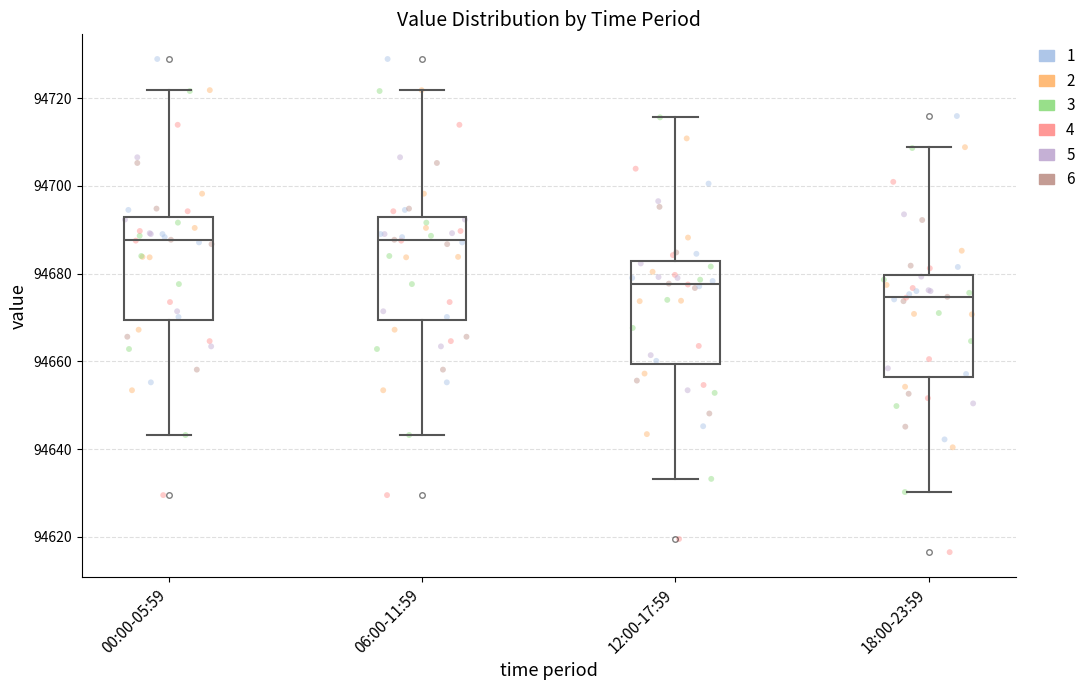

Reading left to right, read every box against the y-axis: the position of its median line, the range the box covers, and the ends of its whiskers. The values are not printed on the chart, so give them approximately, as read against the axis.

00:00-05:59: median 94688, box 94670 to 94692, whiskers 94644 to 94722
06:00-11:59: median 94688, box 94670 to 94692, whiskers 94644 to 94722
12:00-17:59: median 94678, box 94660 to 94682, whiskers 94634 to 94716
18:00-23:59: median 94674, box 94656 to 94680, whiskers 94630 to 94708